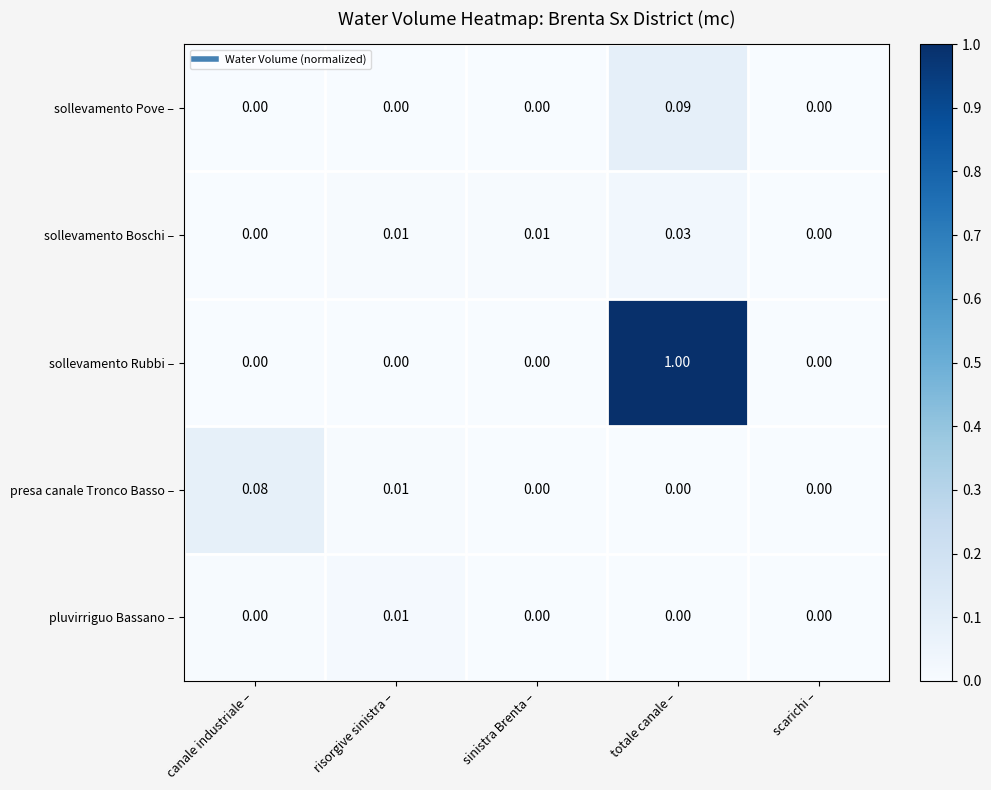

Rank the series by their maximum value, from highest to lowest.

sollevamento Rubbi –, sollevamento Pove –, presa canale Tronco Basso –, sollevamento Boschi –, pluvirriguo Bassano –